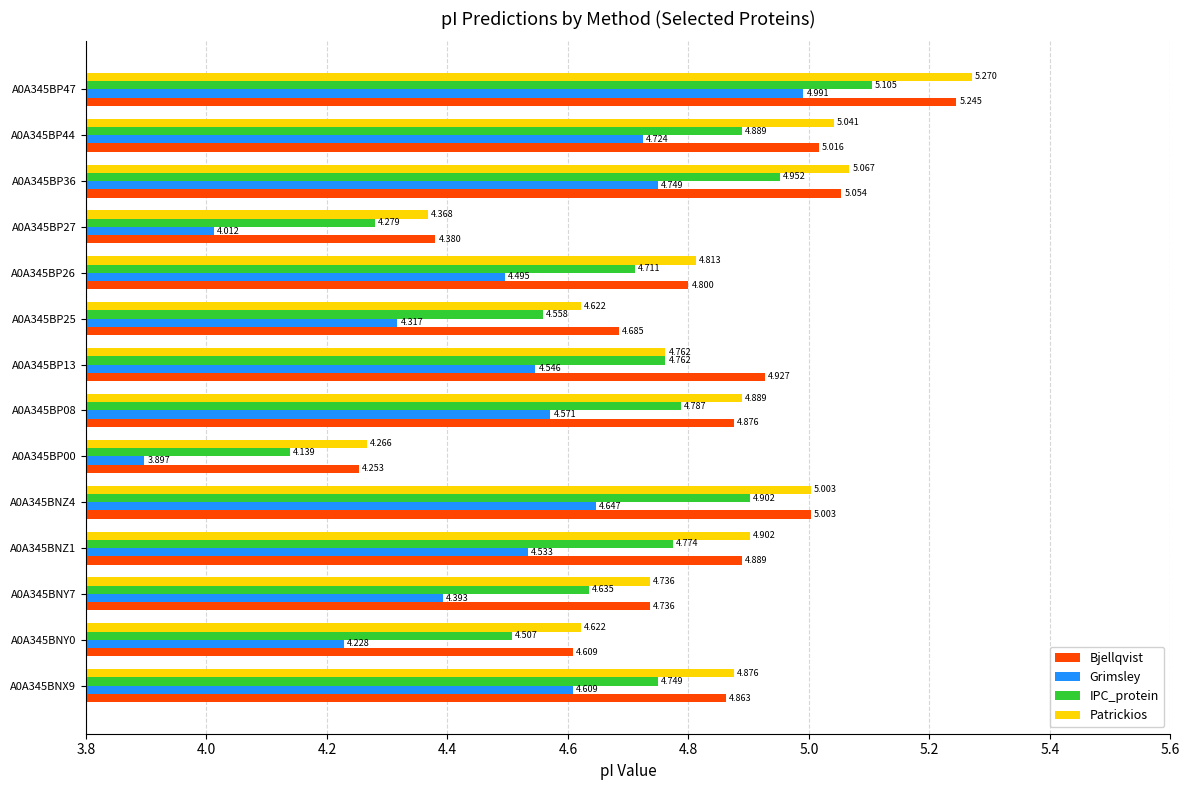

Which category has the highest value in the Patrickios series?

A0A345BP47